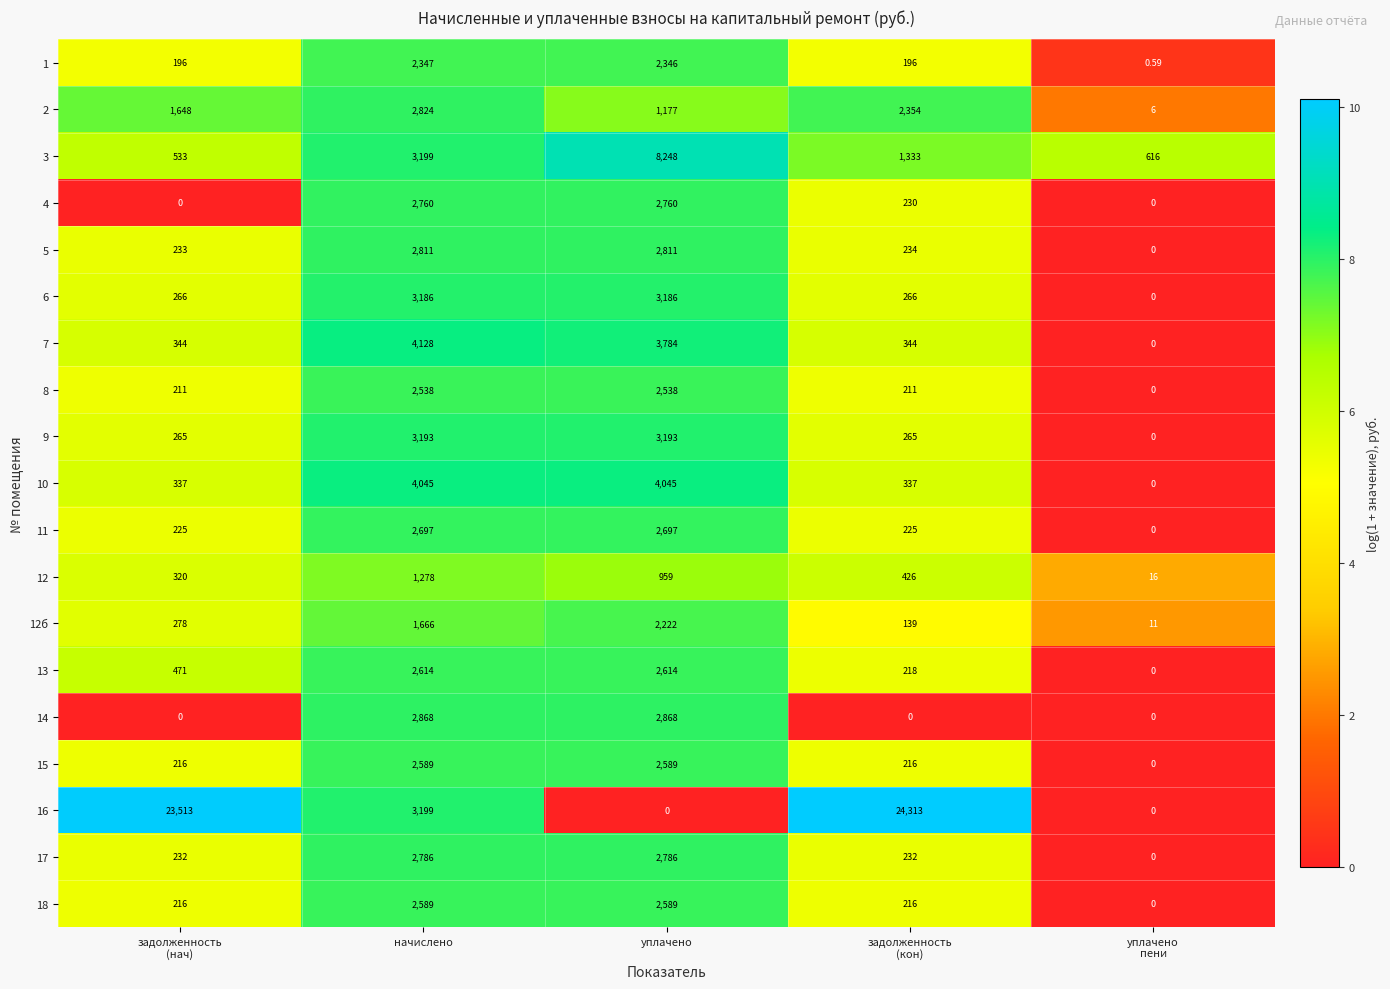

Where does the 5 series first go above 234?

начислено